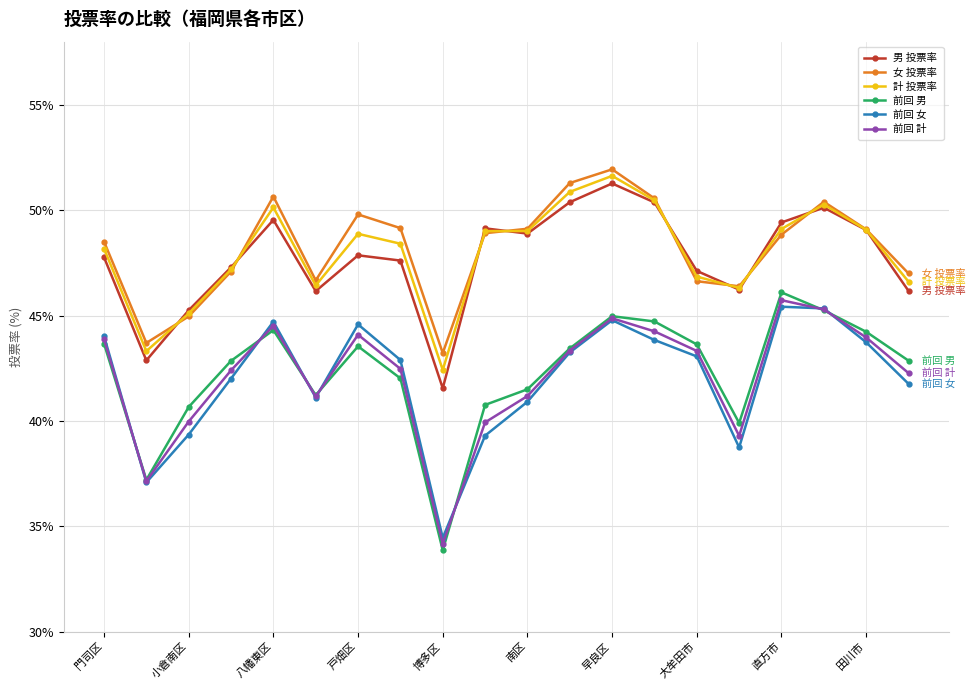

What is the value of the 前回 女 point at the 18th from the left?

45.3